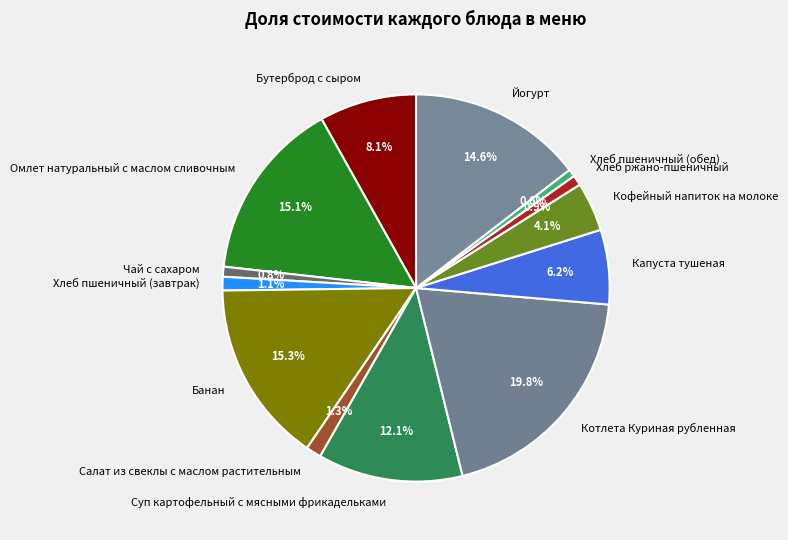

To the nearest percent, what is the combined percentage of Котлета Куриная рубленная and Омлет натуральный с маслом сливочным?

35%